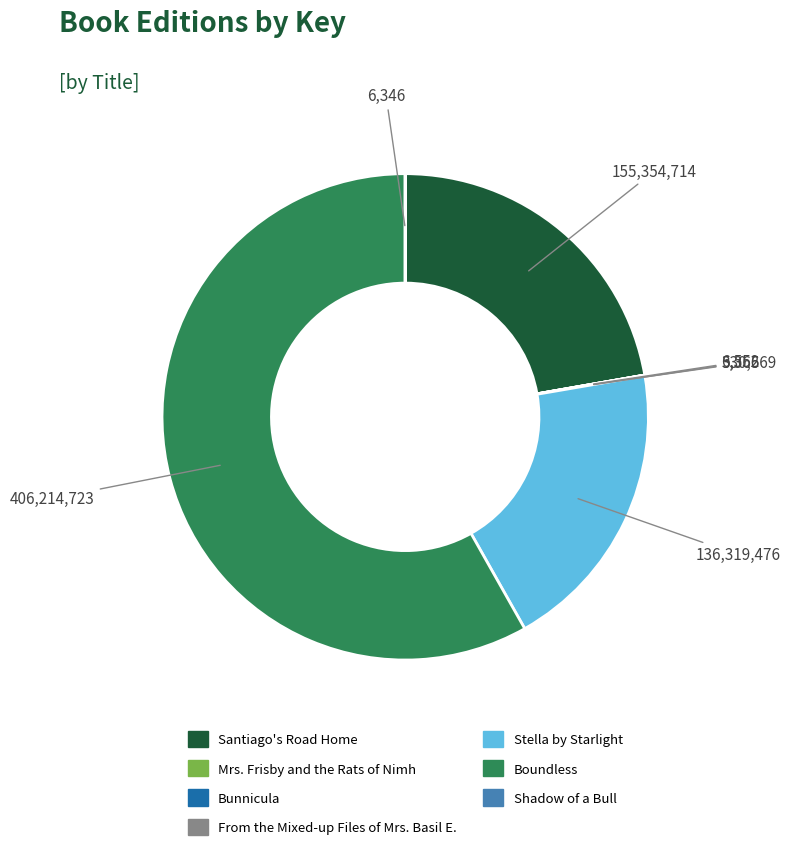

Is it true that Stella by Starlight is 20% of the pie?

True